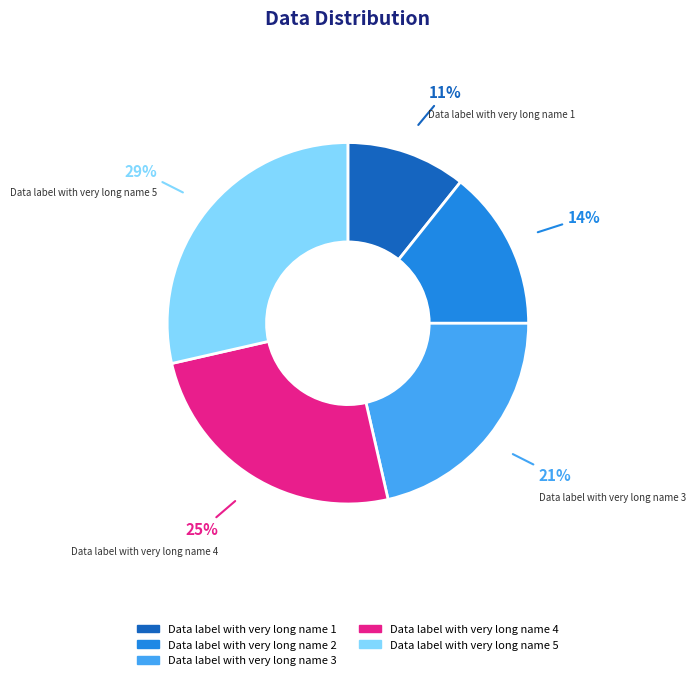

To the nearest percent, what is the difference between the largest and smallest slice percentages?

18%